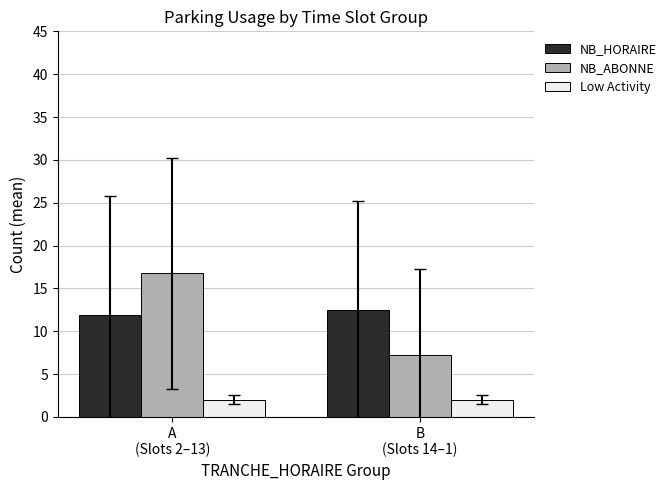

The Low Activity series shows 2.0 at B
(Slots 14–1). True or false?

True